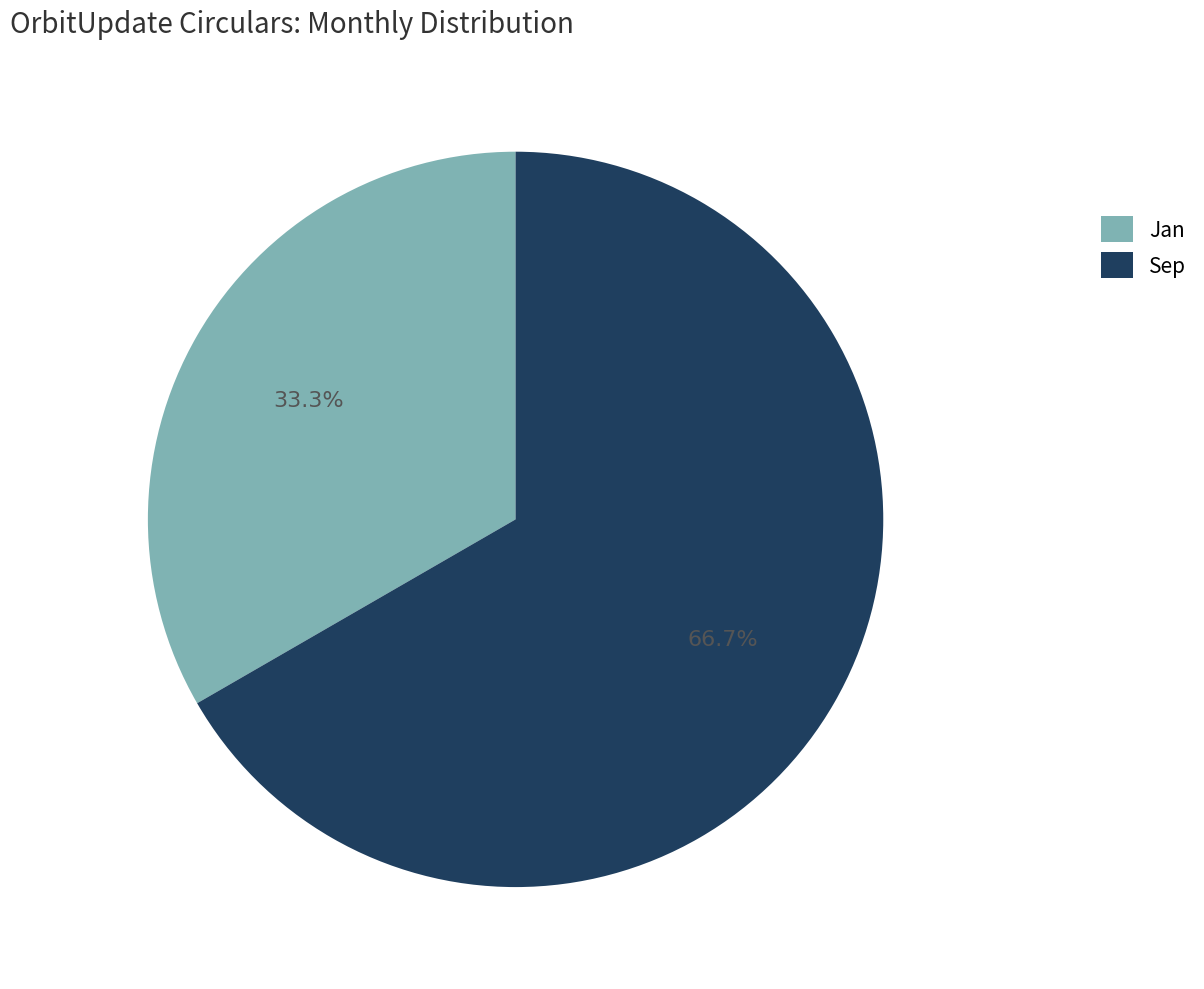

How many segments does this pie chart have?

2